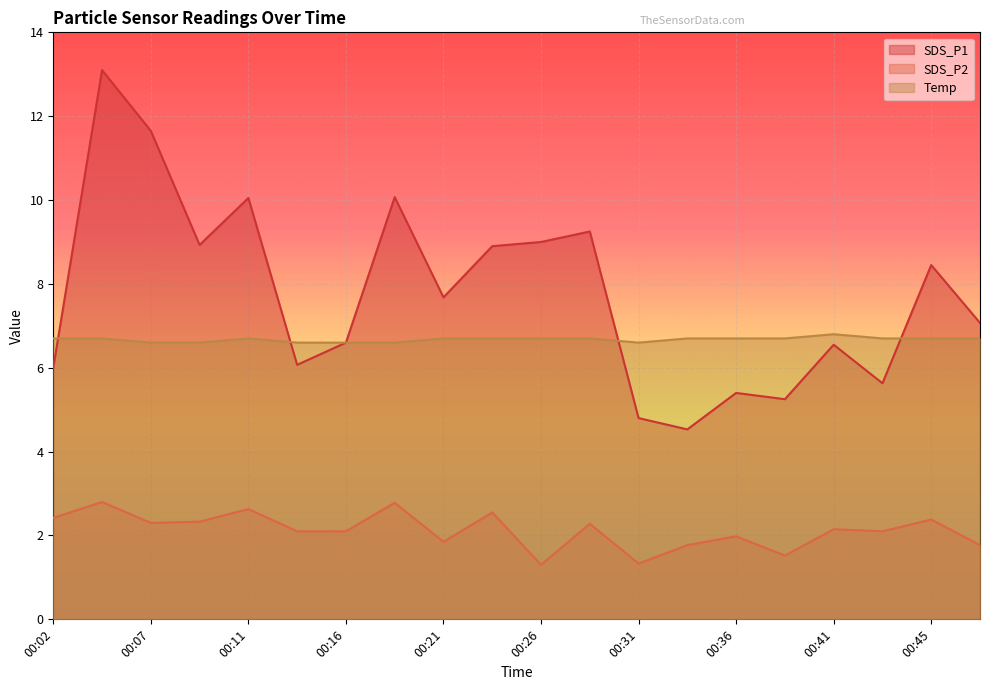

The SDS_P2 series shows 2.5 at 00:24. True or false?

True